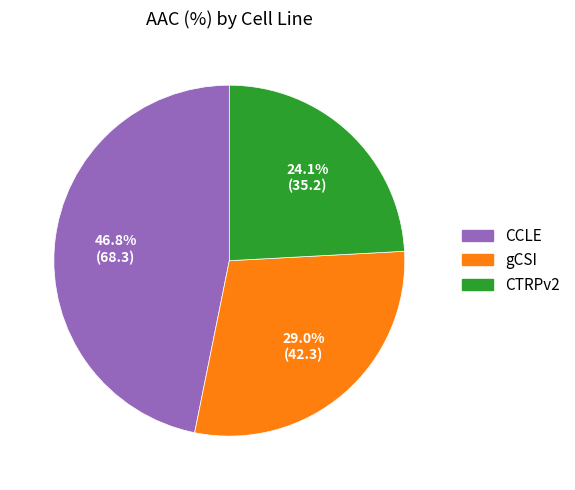

Does CTRPv2 account for over 50% of the chart?

No